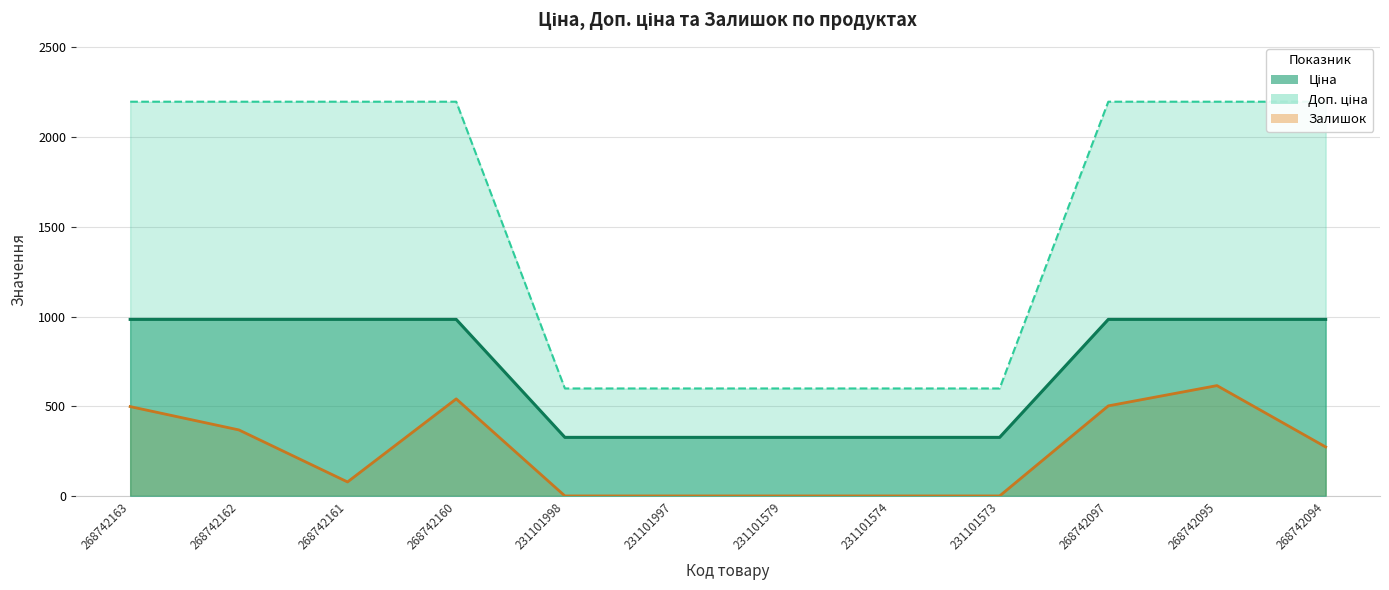

What position from the right is 268742097?

3